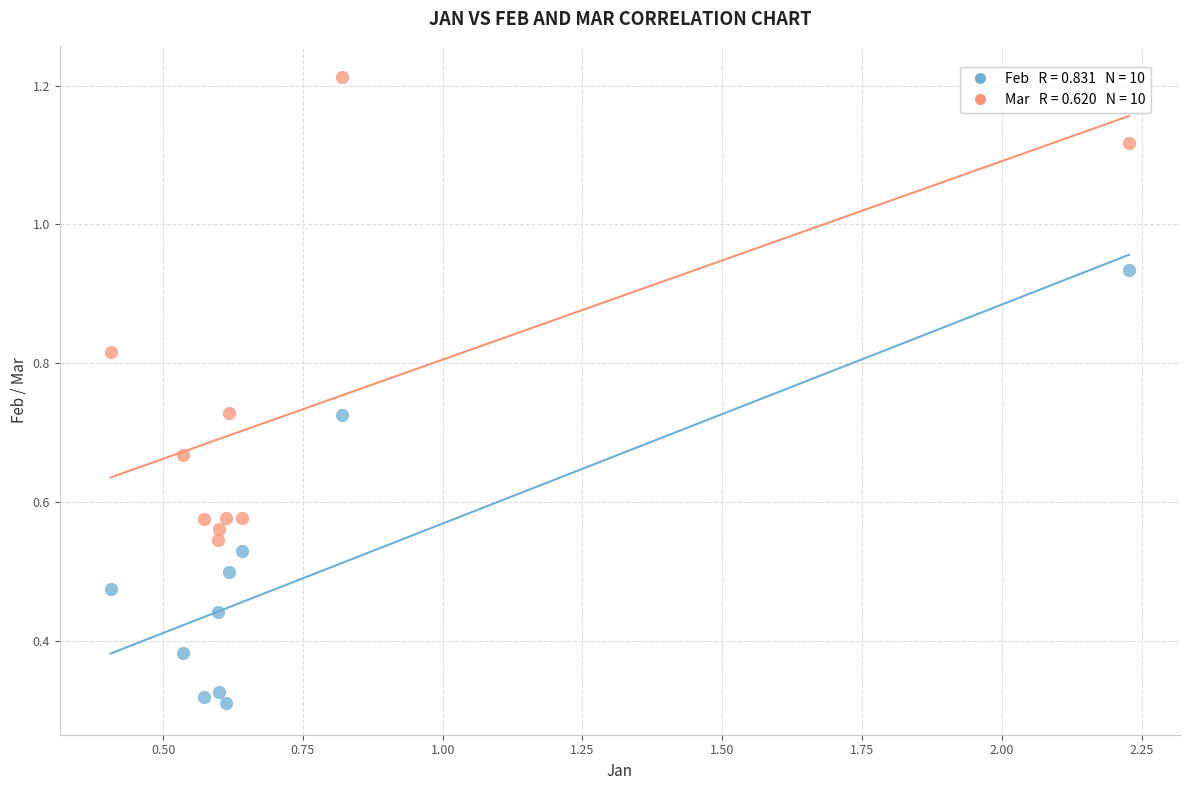

Across all data points, what is the range of X values (max minus min)?

1.8